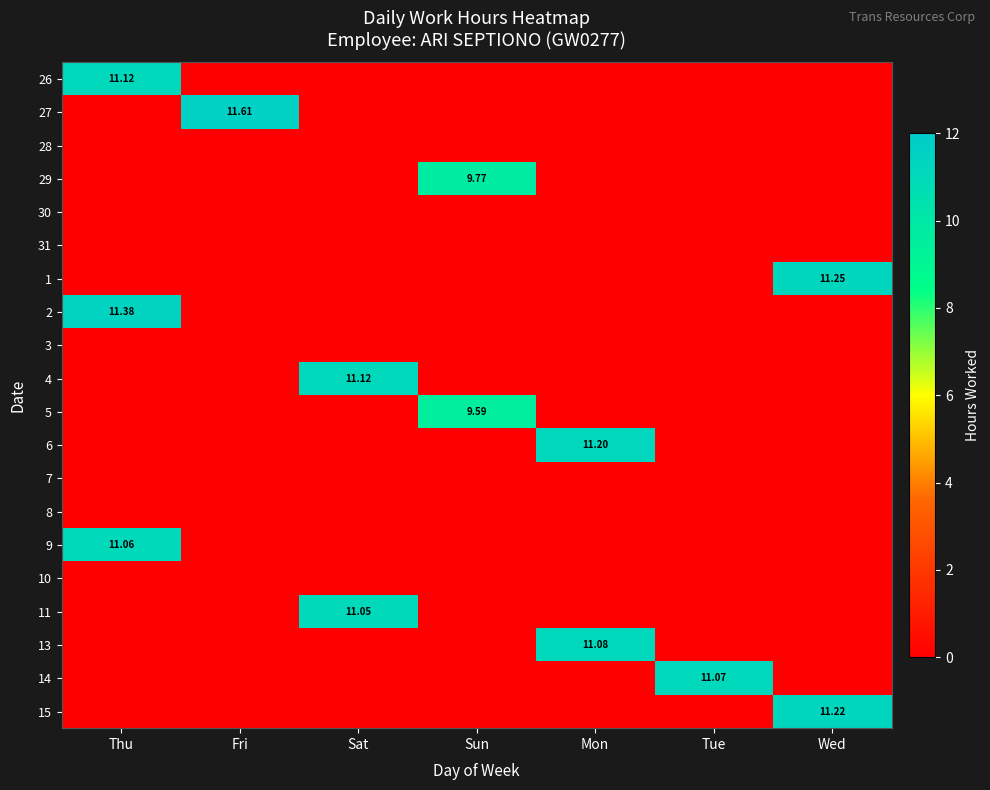

What is the greatest value displayed?

11.6